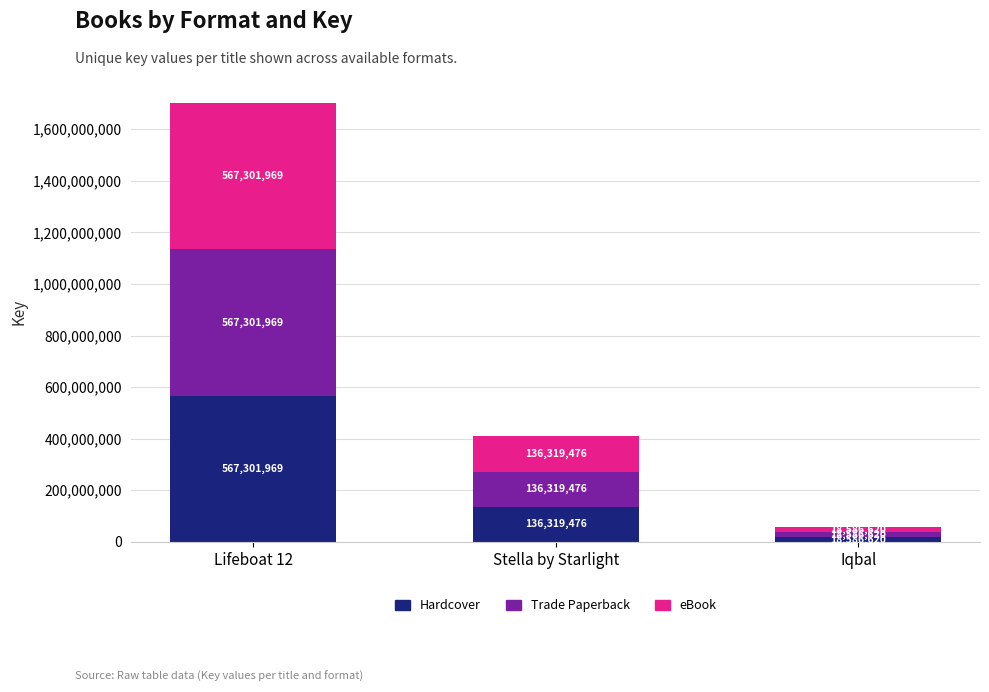

Reading left to right, transcribe the values for Hardcover.

Lifeboat 12=567301969	Stella by Starlight=136319476	Iqbal=18586620